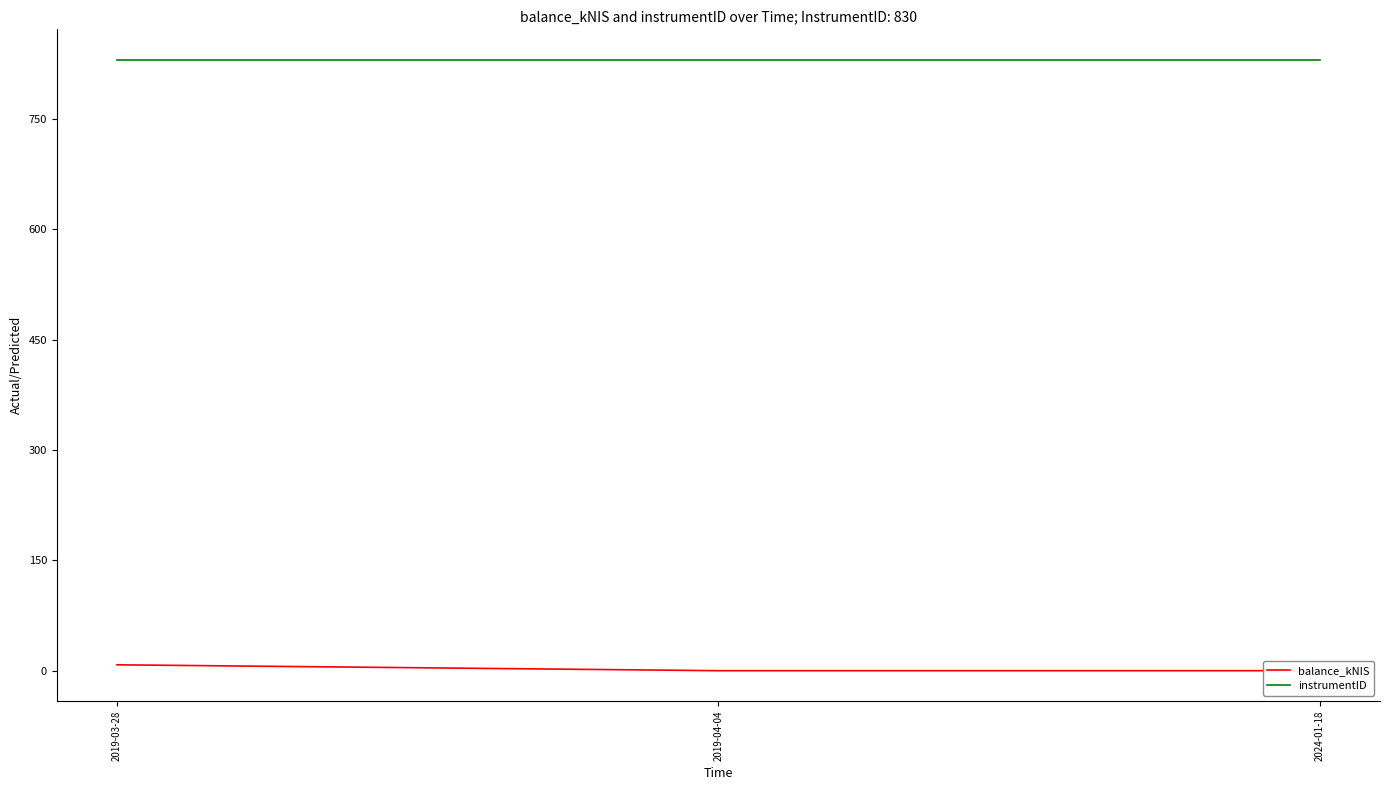

What is the label of the 3rd point from the left?

2024-01-18